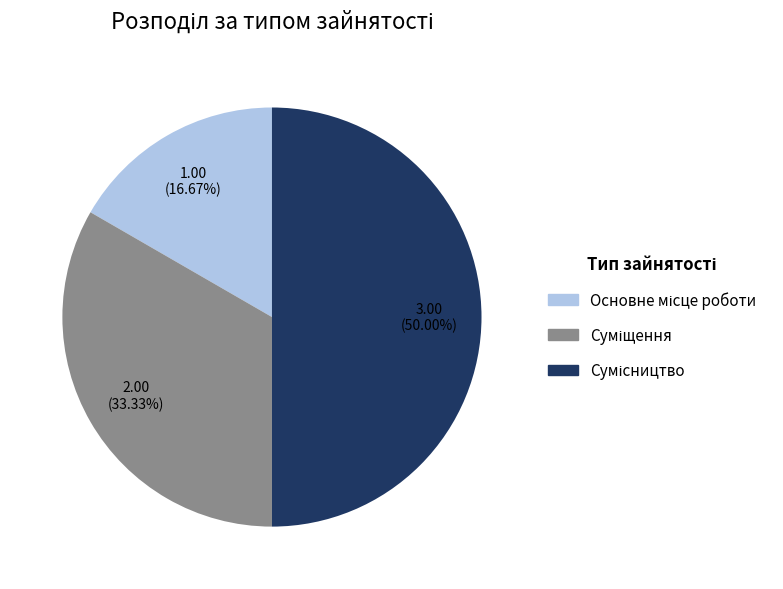

Which slice is the smallest?

Основне місце роботи